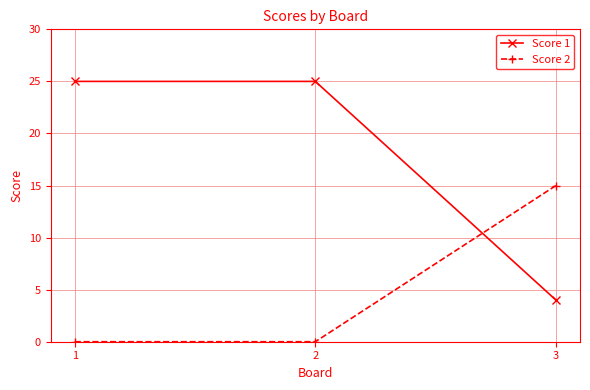

What is the sum of all Score 2 values?

15